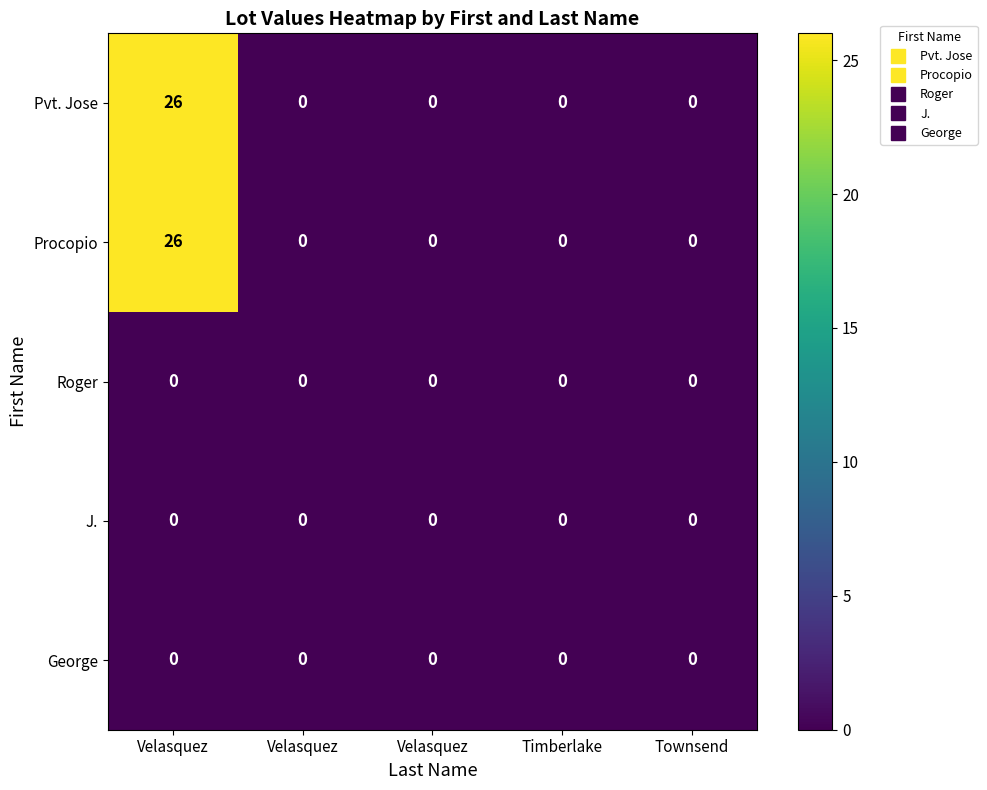

Rank the series by their maximum value, from highest to lowest.

Pvt. Jose, Procopio, Roger, J., George